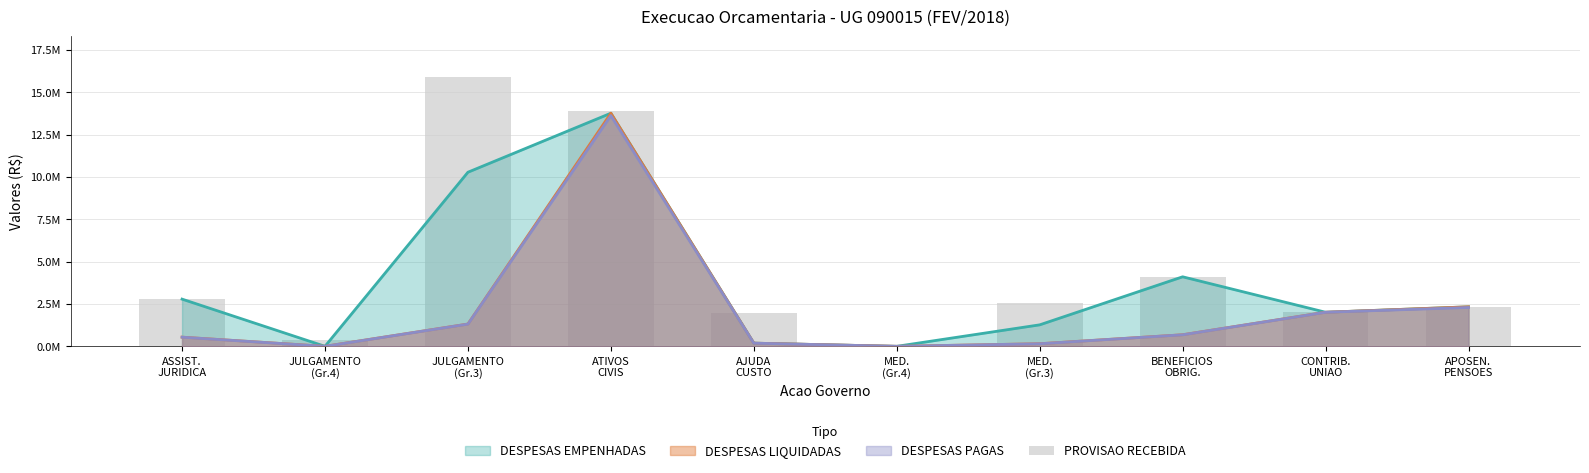

What is the value of the 10th bar from the left?

2332187.1